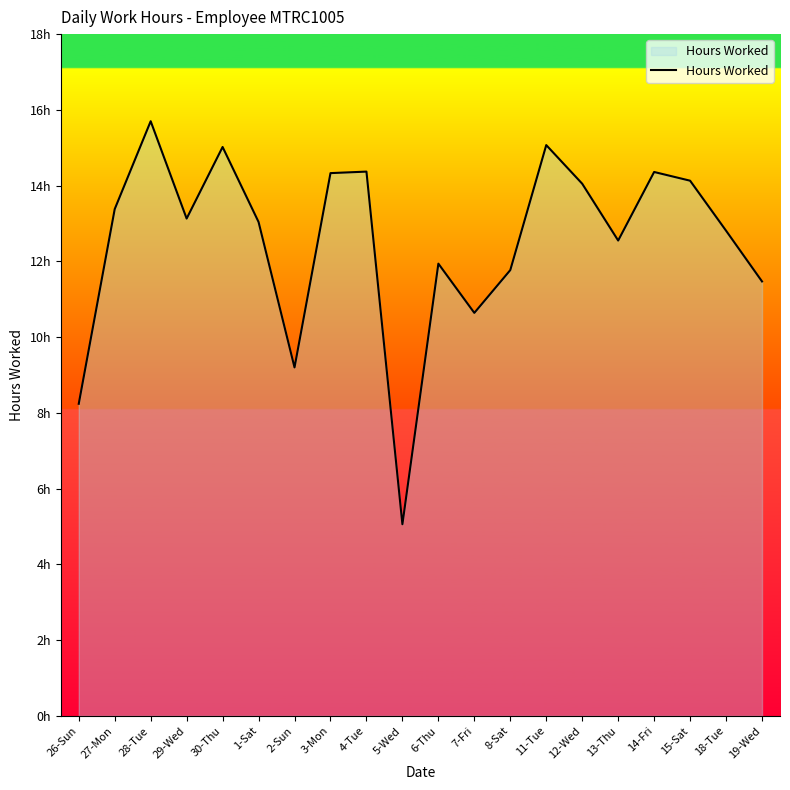

Reading left to right, transcribe all the data shown in this chart.

8.2	13.4	15.7	13.1	15.0	13.0	9.2	14.3	14.4	5.1	11.9	10.6	11.8	15.1	14.1	12.6	14.4	14.1	12.8	11.5